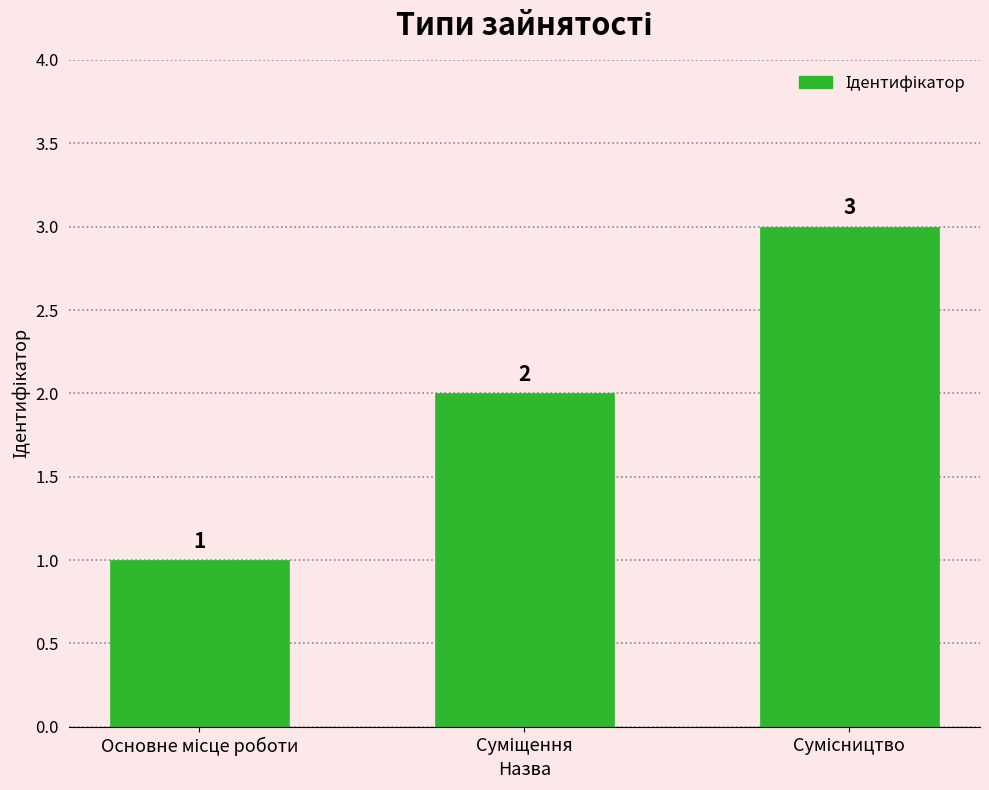

What is the value of the 1st bar from the left?

1